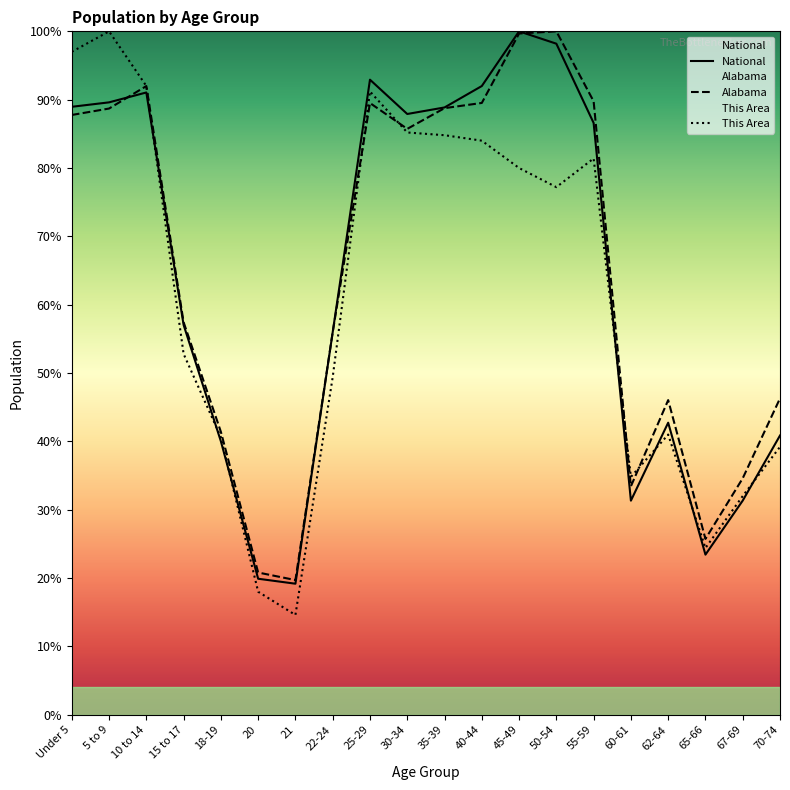

What are all the series names shown in the legend?

National, Alabama, This Area